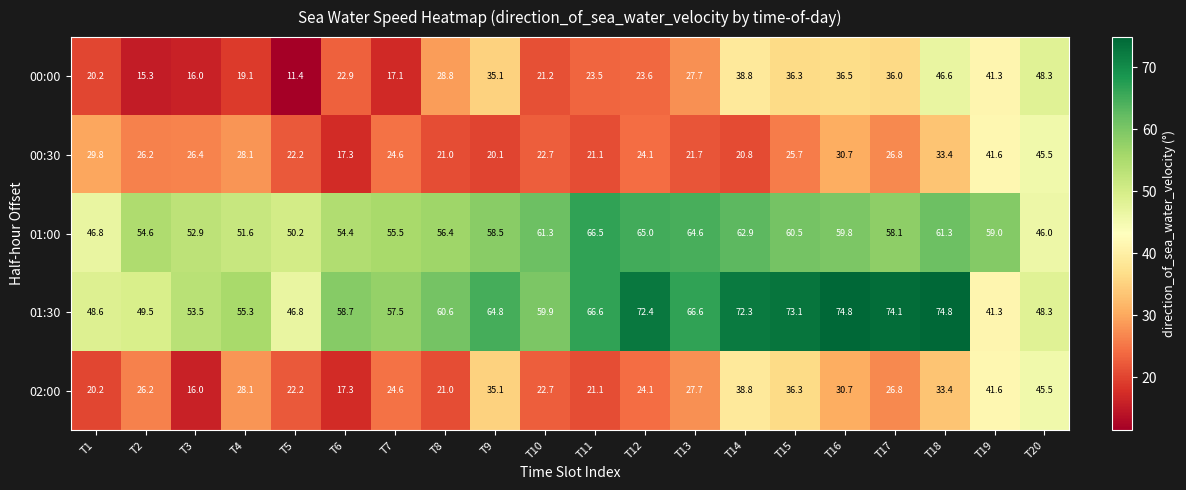

How many data points does each series have?

20